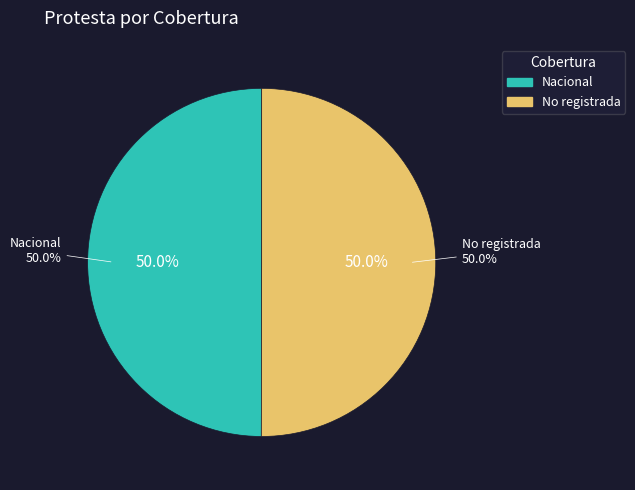

To the nearest percent, what percentage of the pie is No registrada?

50%